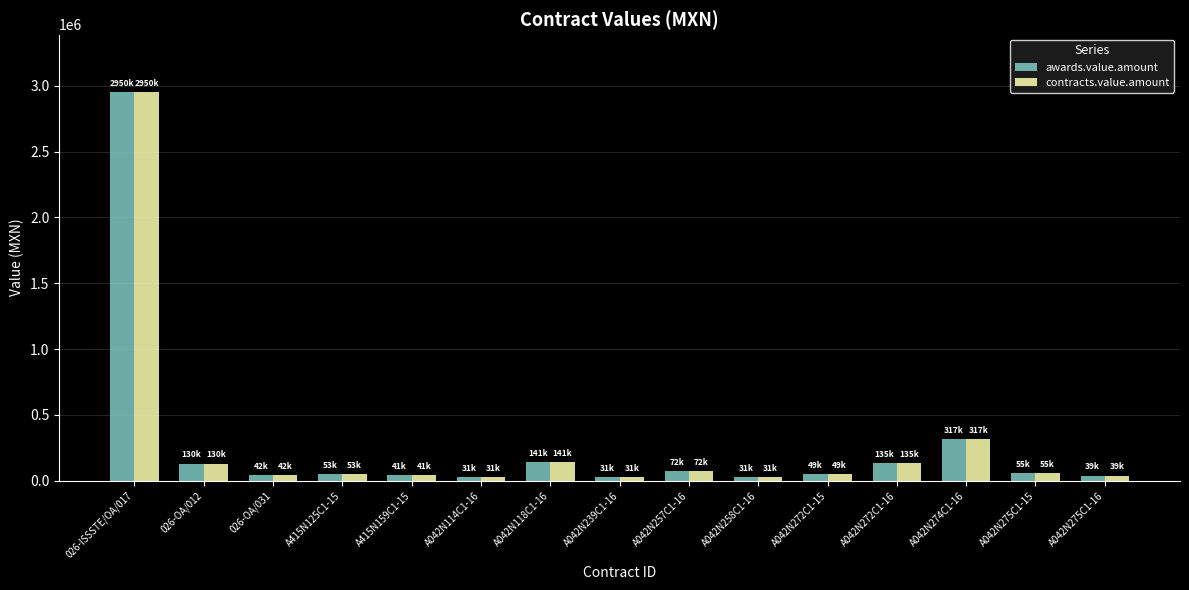

What is the minimum value for contracts.value.amount?

30624.0